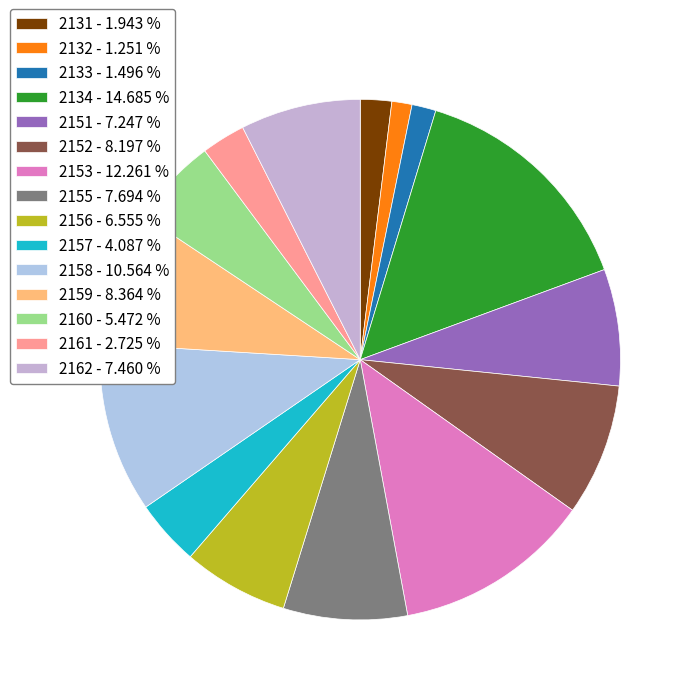

Rank the categories by value from lowest to highest.

2132, 2133, 2131, 2161, 2157, 2160, 2156, 2151, 2162, 2155, 2152, 2159, 2158, 2153, 2134